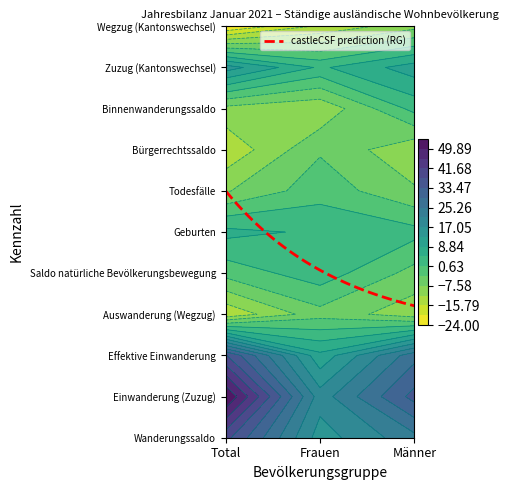

Is the value of Saldo natürliche Bevölkerungsbewegung at Total greater than the value of Wegzug (Kantonswechsel) at Männer?

Yes